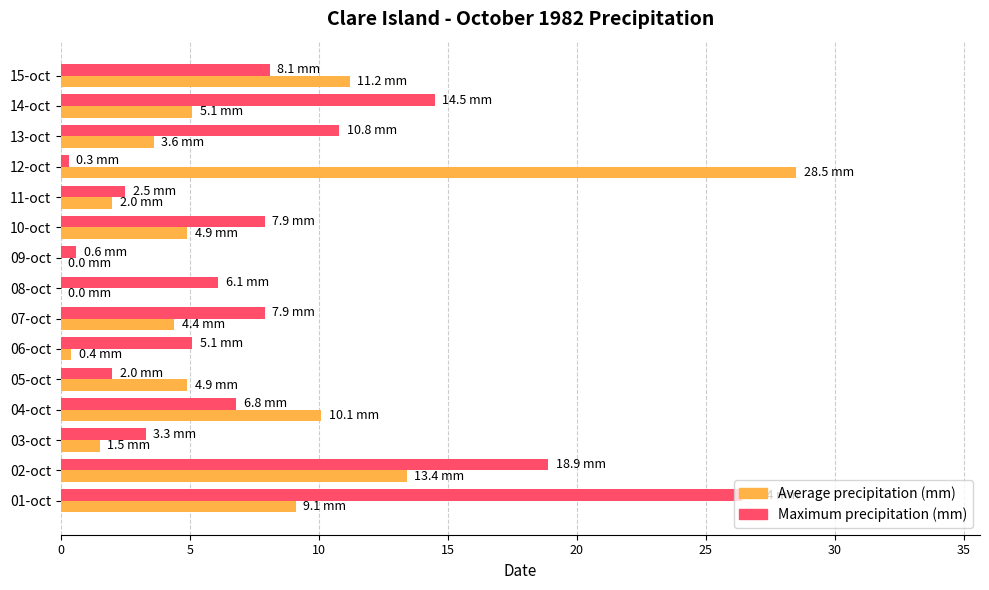

What is the sum of all Maximum precipitation (mm) values?

121.2